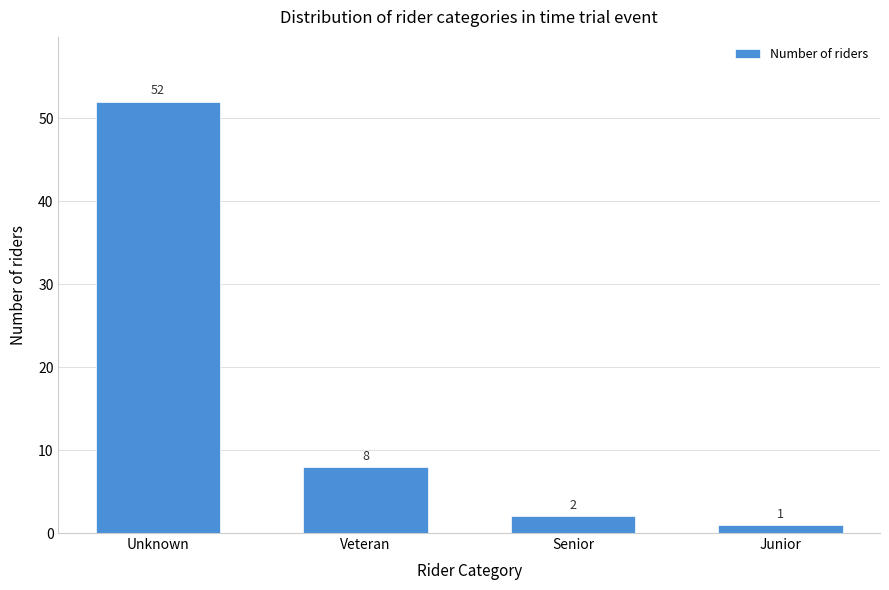

Reading right to left, what are all the values shown in this chart?

Junior=1	Senior=2	Veteran=8	Unknown=52